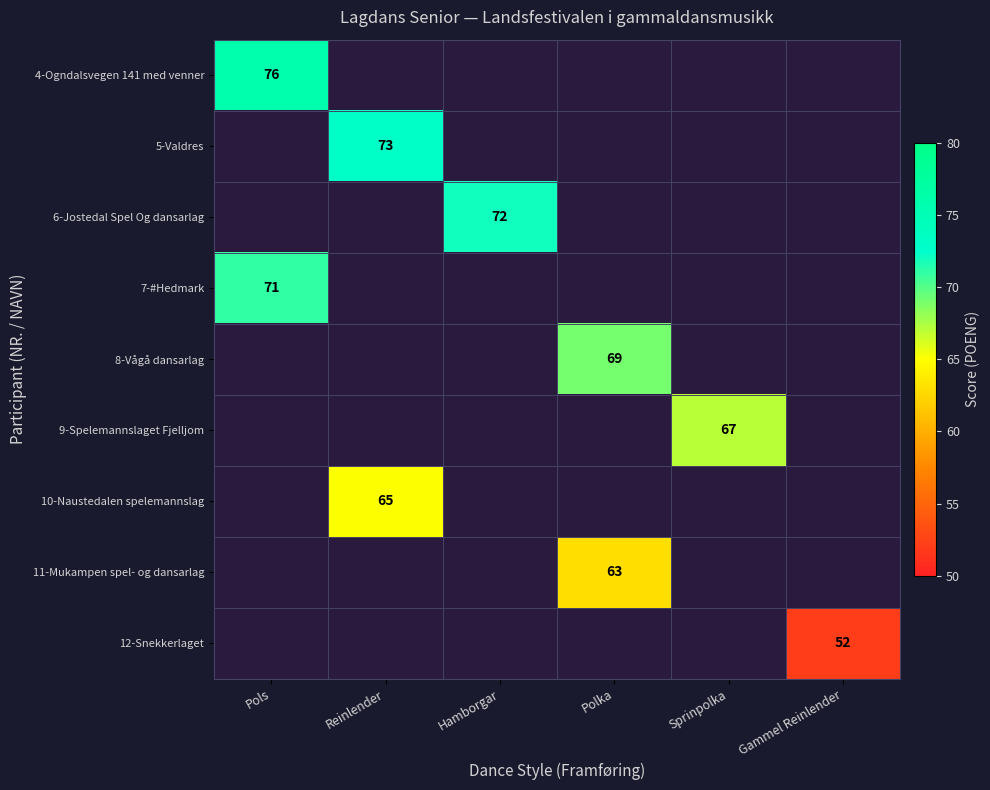

List the series in order of their overall mean, highest first.

4-Ogndalsvegen 141 med venner, 5-Valdres, 6-Jostedal Spel Og dansarlag, 7-#Hedmark, 8-Vågå dansarlag, 9-Spelemannslaget Fjelljom, 10-Naustedalen spelemannslag, 11-Mukampen spel- og dansarlag, 12-Snekkerlaget